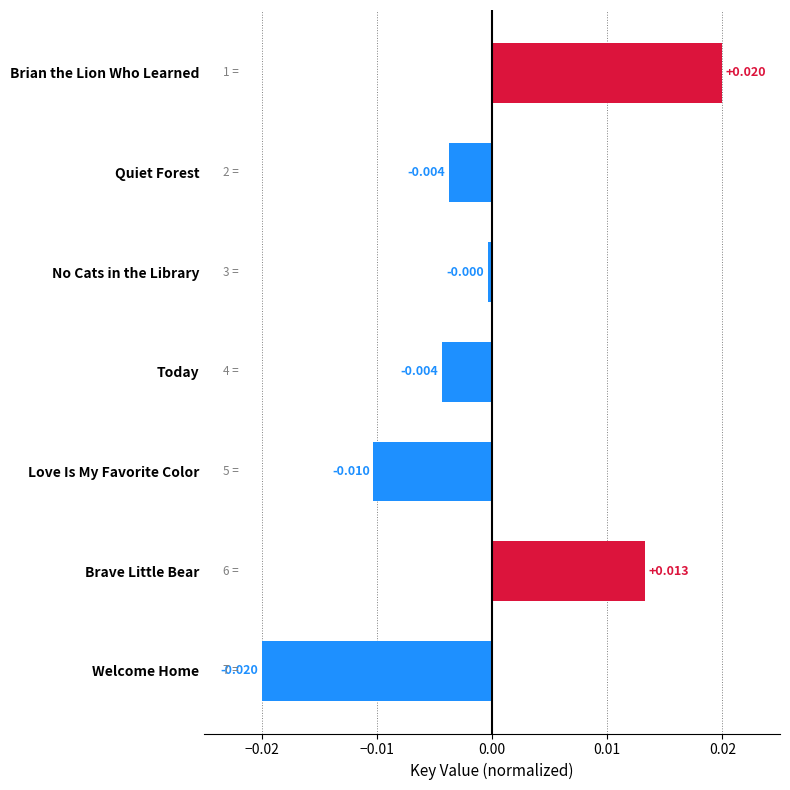

What is the label of the 2nd bar from the top?

Quiet Forest